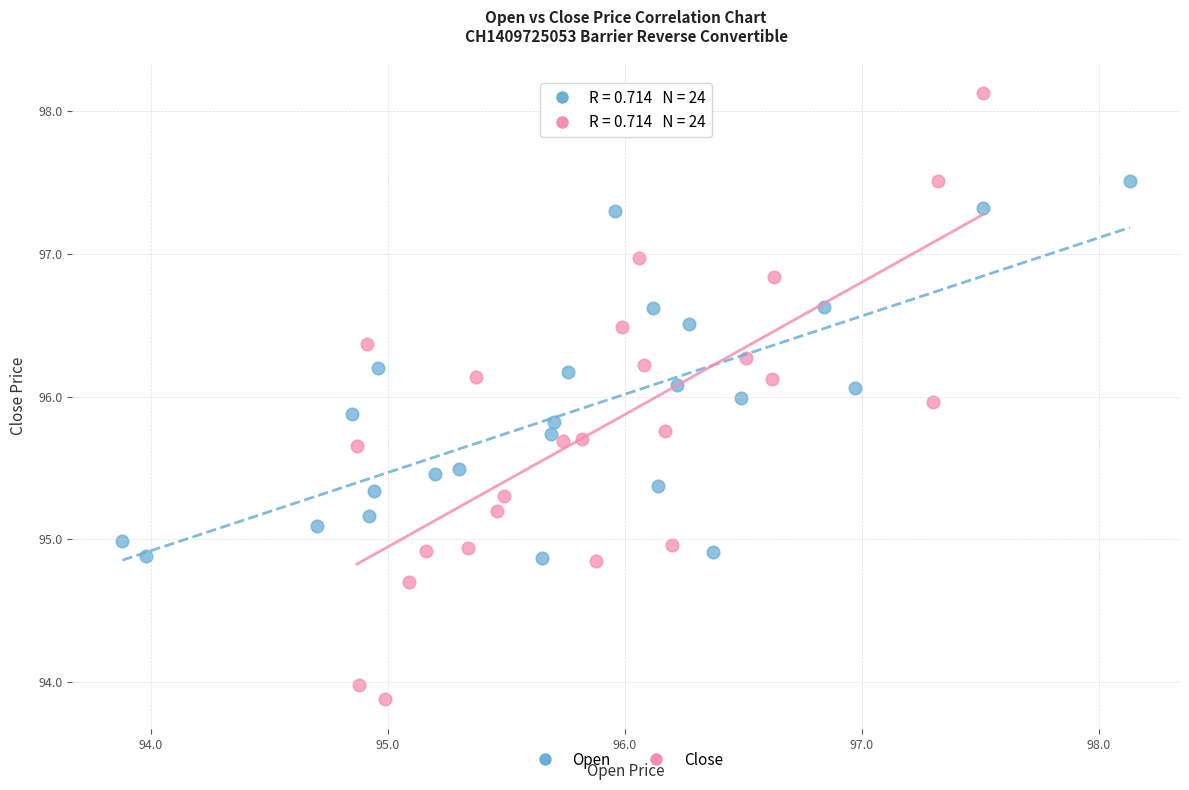

Which series reaches the maximum Y coordinate?

Close